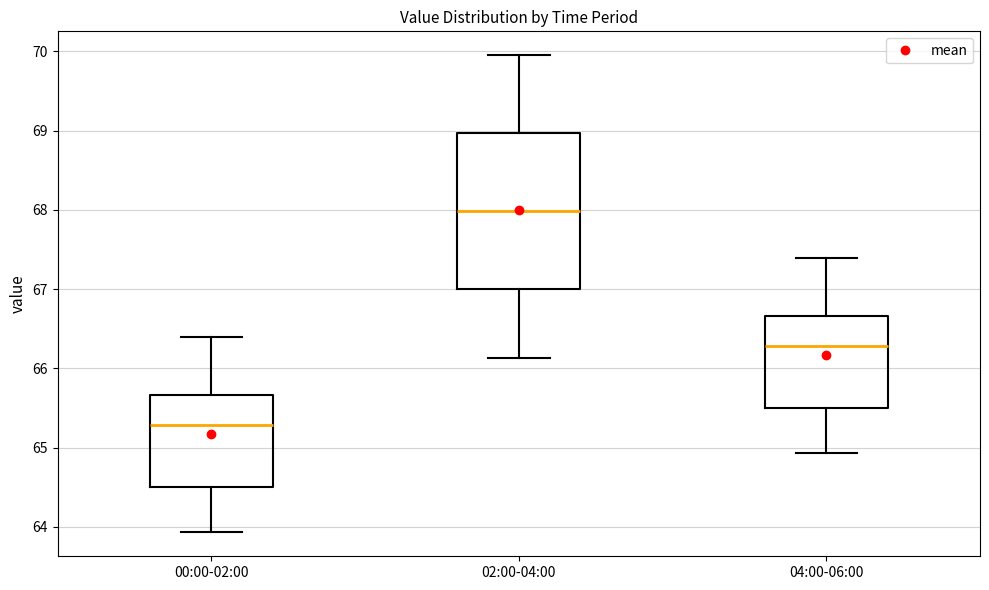

Reading left to right, read every box against the y-axis: the position of its median line, the range the box covers, and the ends of its whiskers. The values are not printed on the chart, so give them approximately, as read against the axis.

00:00-02:00: median 65.3, box 64.5 to 65.7, whiskers 63.9 to 66.4
02:00-04:00: median 68.0, box 67.0 to 69.0, whiskers 66.1 to 70.0
04:00-06:00: median 66.3, box 65.5 to 66.7, whiskers 64.9 to 67.4